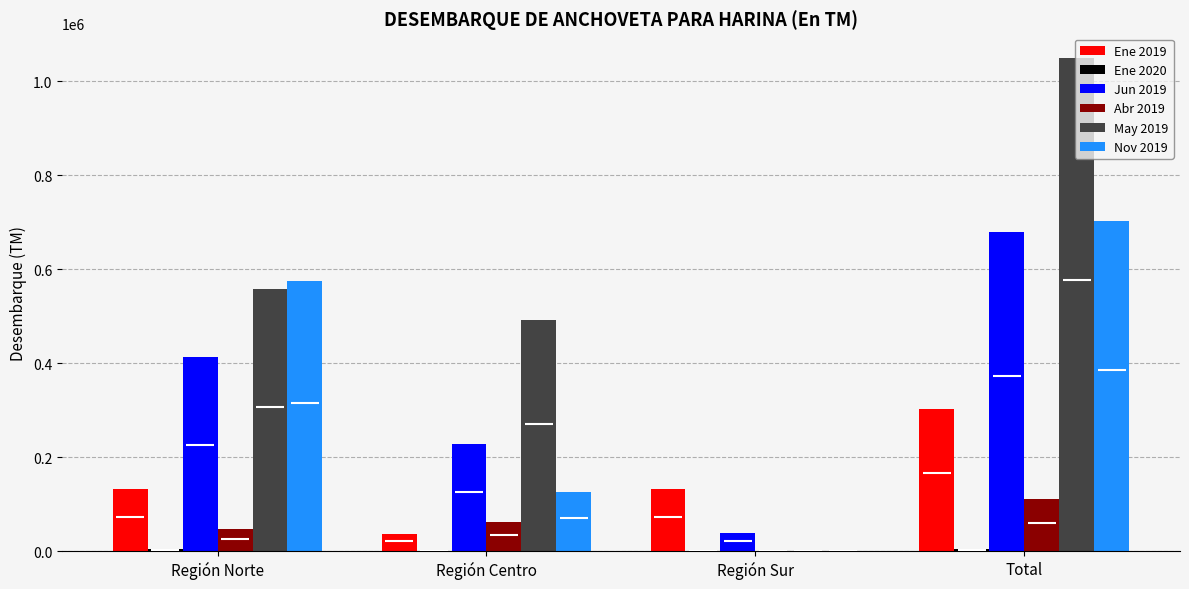

The value of May 2019 at Región Norte is 885266.9. True or false?

False